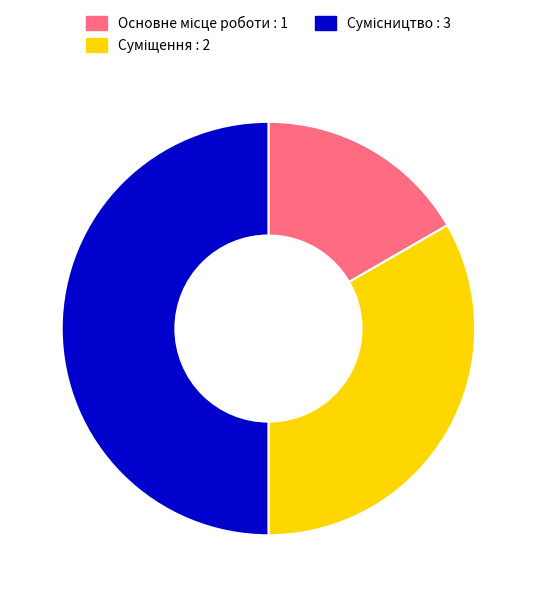

Count the number of slices in the pie.

3